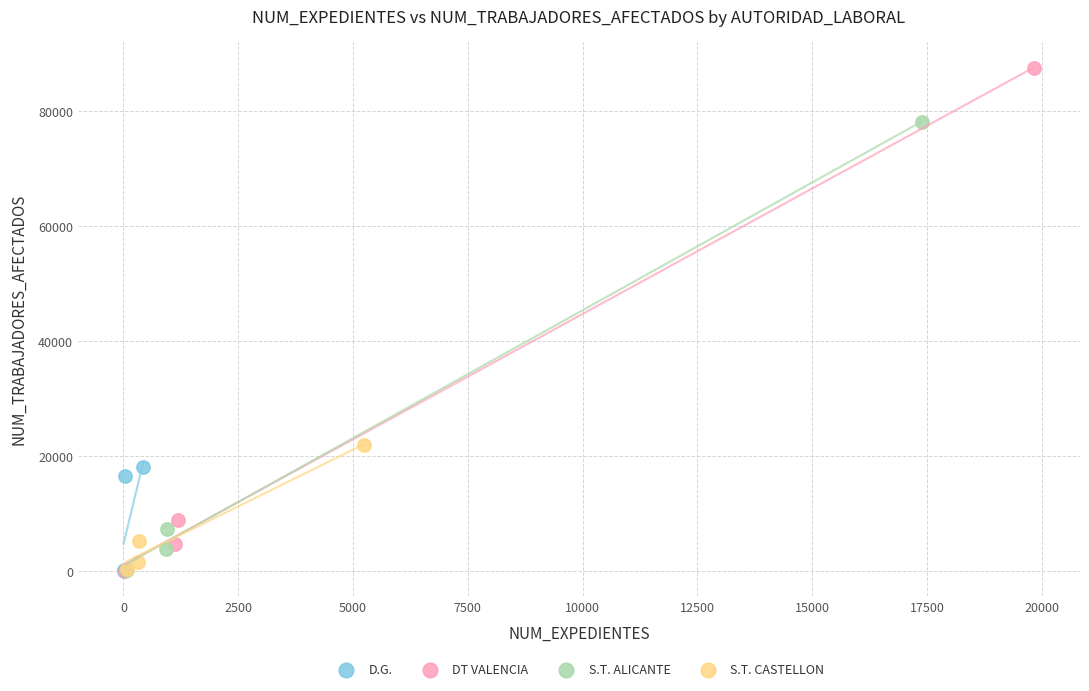

Which series reaches the maximum Y coordinate?

DT VALENCIA